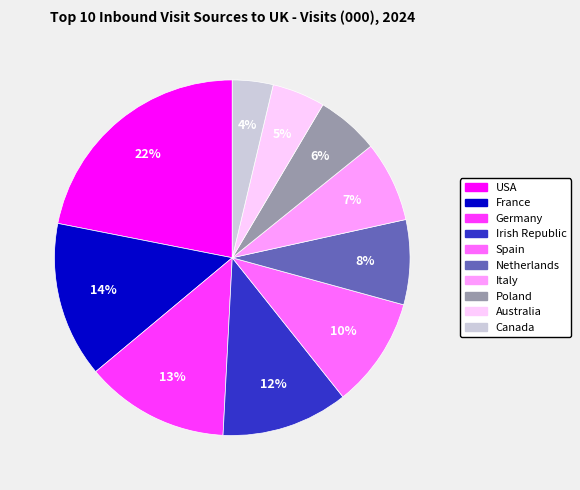

Between Poland and Australia, which is larger?

Poland